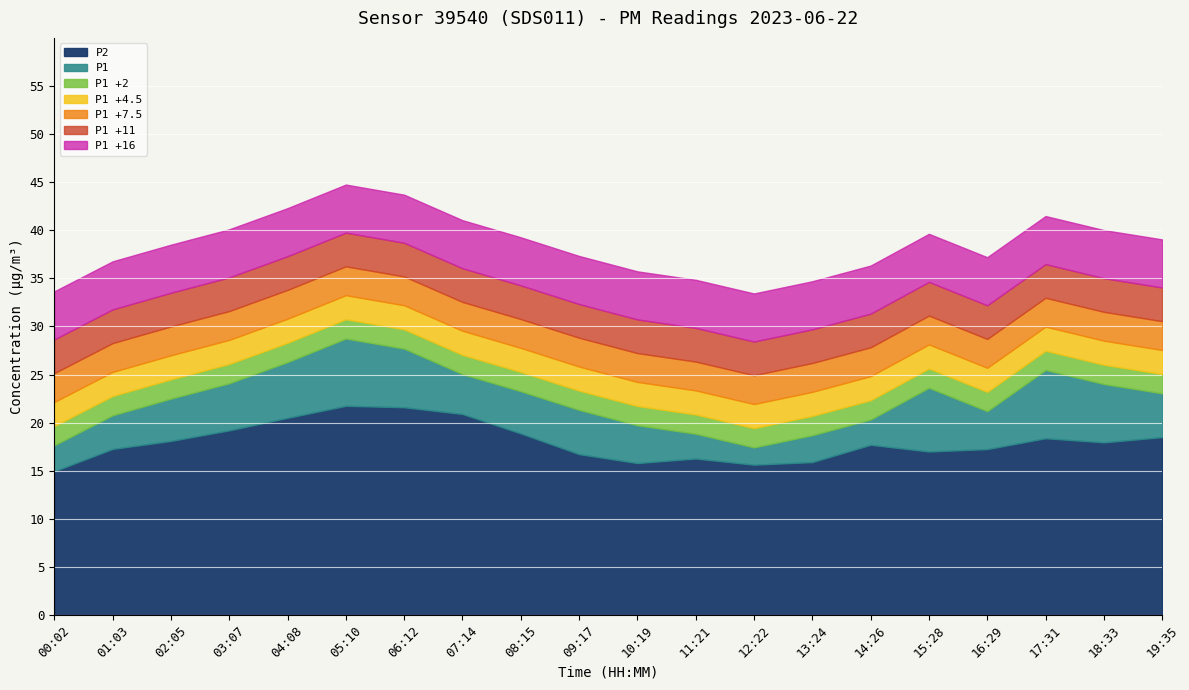

True or false: P2 and P1 intersect in this chart.

False